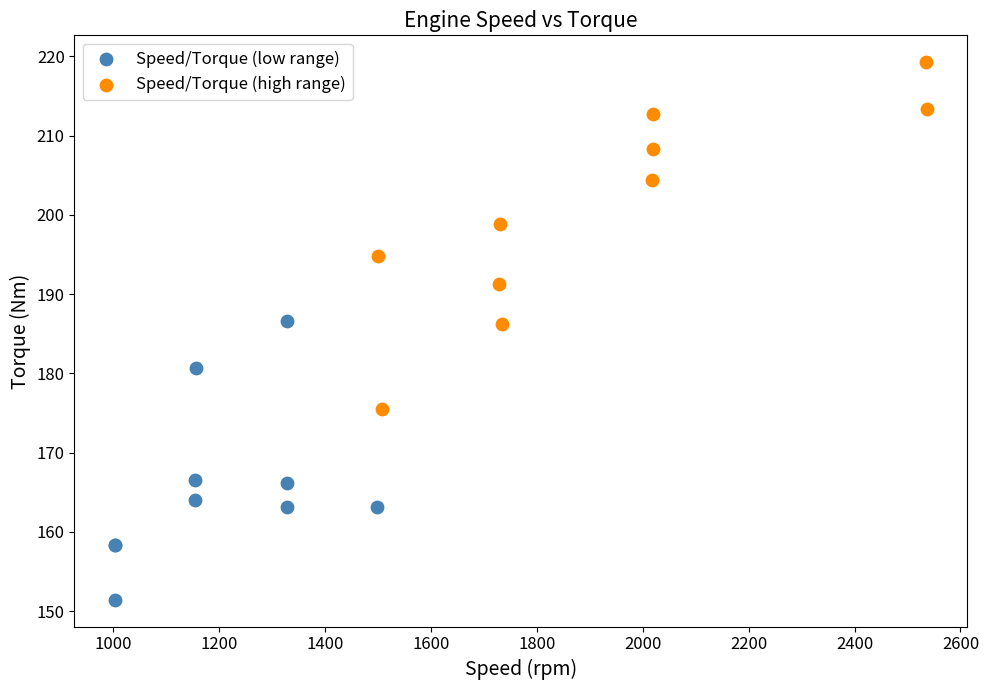

Which series reaches the maximum Y coordinate?

Speed/Torque (high range)